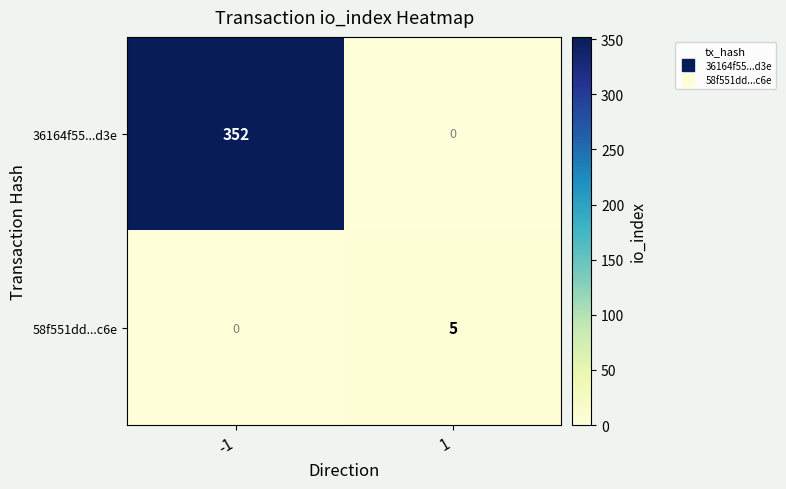

Reading left to right, list all the values displayed in this chart.

36164f55...d3e: -1=352	1=0
58f551dd...c6e: -1=0	1=5